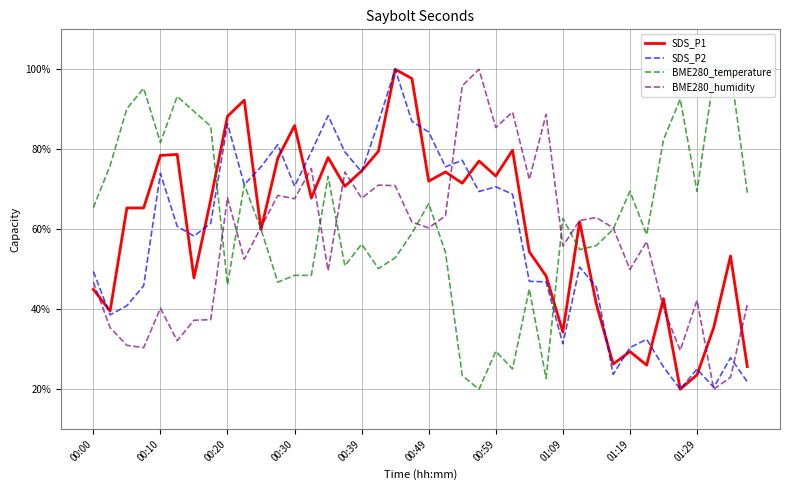

What is the highest value of the BME280_temperature series?

100.0